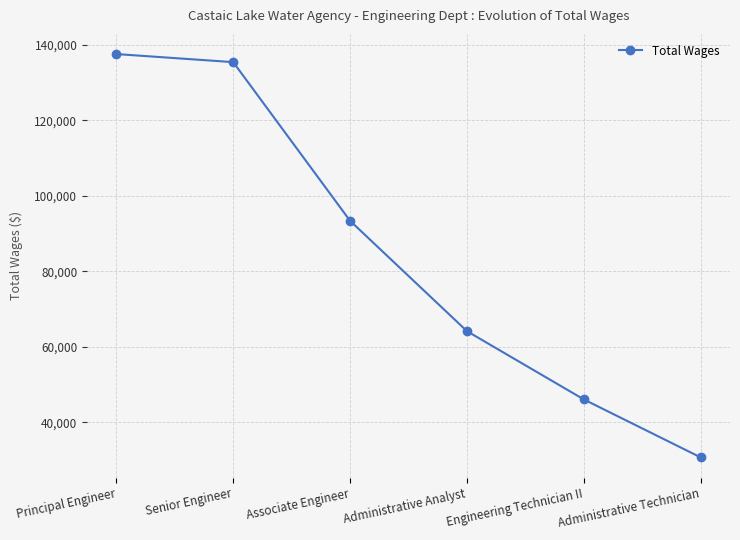

List the labels in order of value, largest first.

Principal Engineer, Senior Engineer, Associate Engineer, Administrative Analyst, Engineering Technician II, Administrative Technician